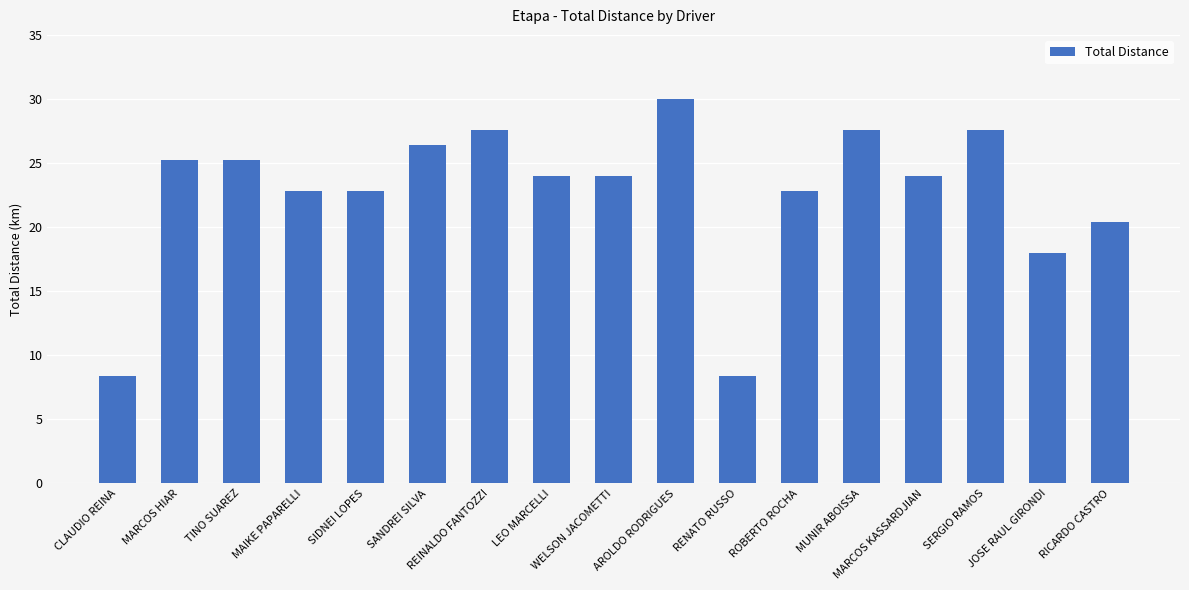

The value at RENATO RUSSO is 4.7. True or false?

False